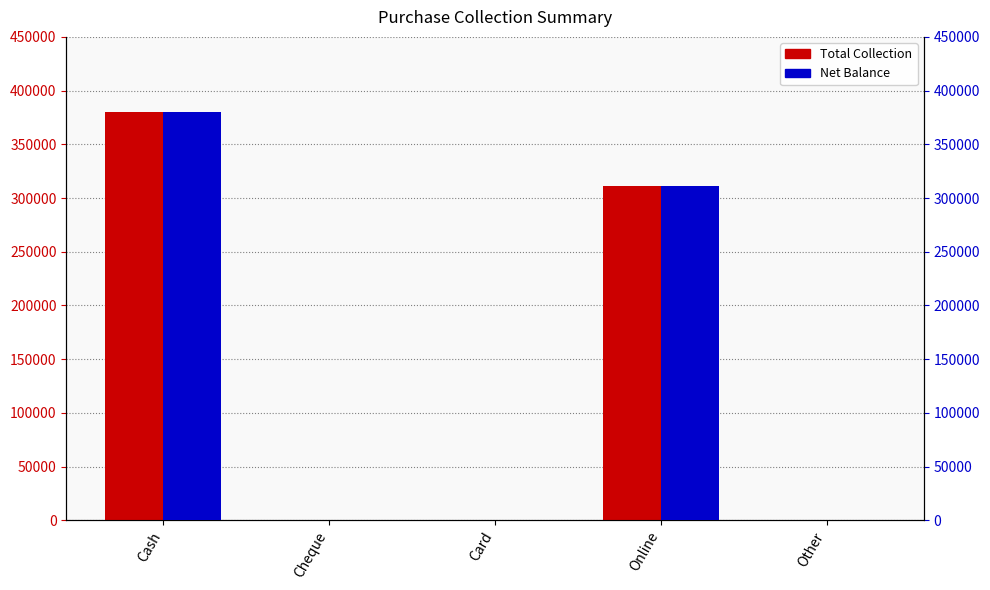

What is the highest value of the Total Collection series?

380000